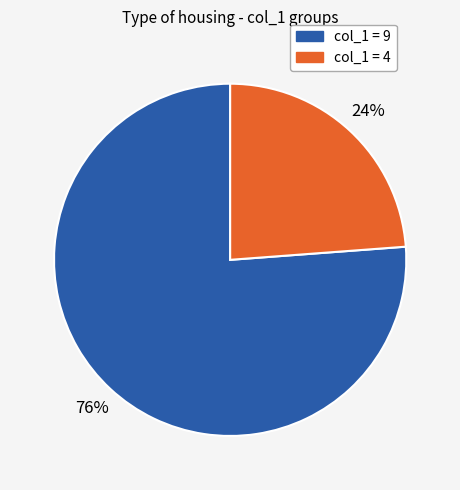

To the nearest percent, what is the difference between the largest and smallest slice percentages?

52%